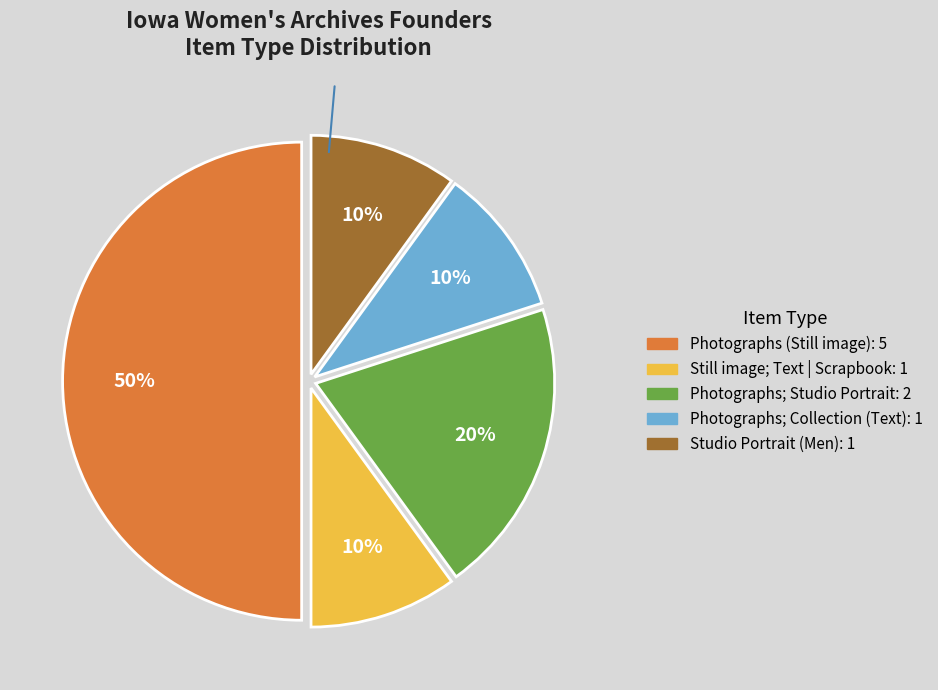

To the nearest percent, what is the average slice percentage?

20%